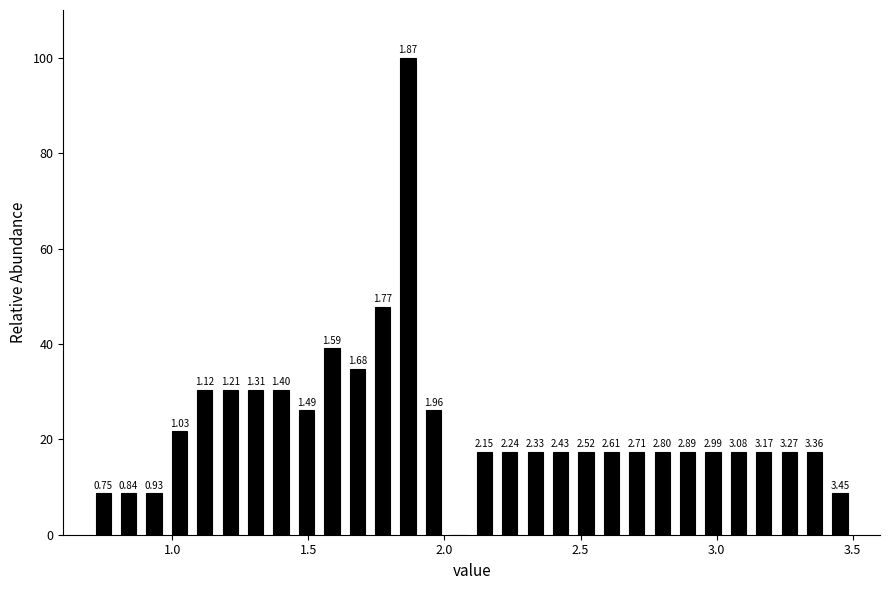

Around what value on the x-axis is the tallest bar? Give the approximate position of its centre, as read against the axis.

1.85